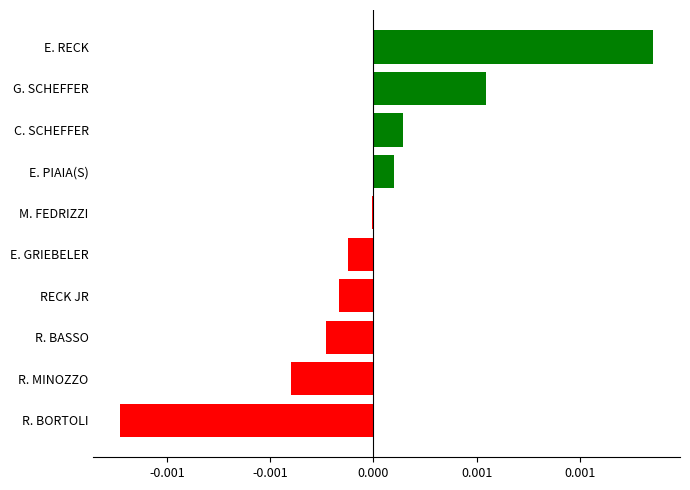

Are the bars horizontal?

Yes